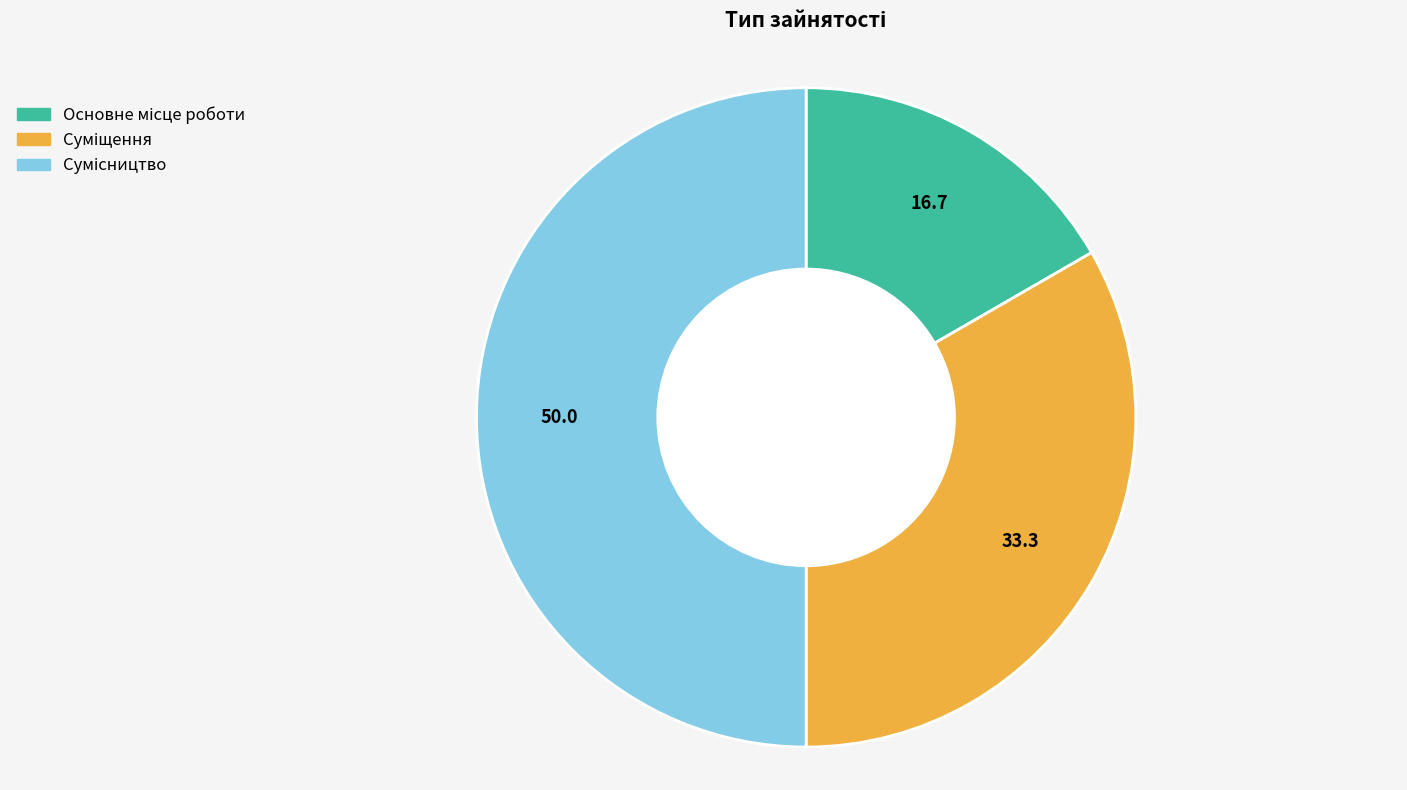

Which category has the biggest portion of the pie?

Сумісництво